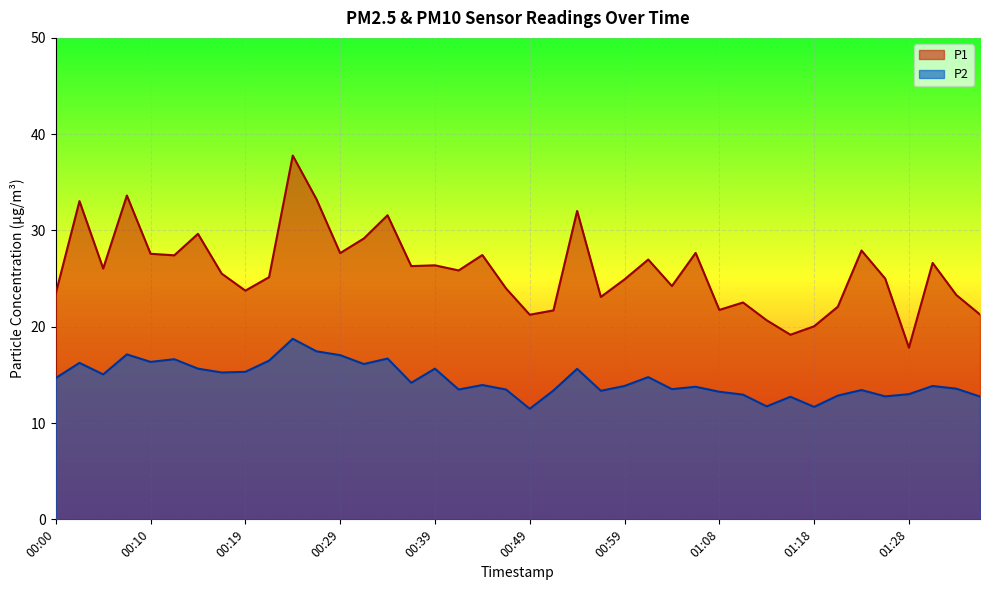

What are all the series names shown in the legend?

P1, P2